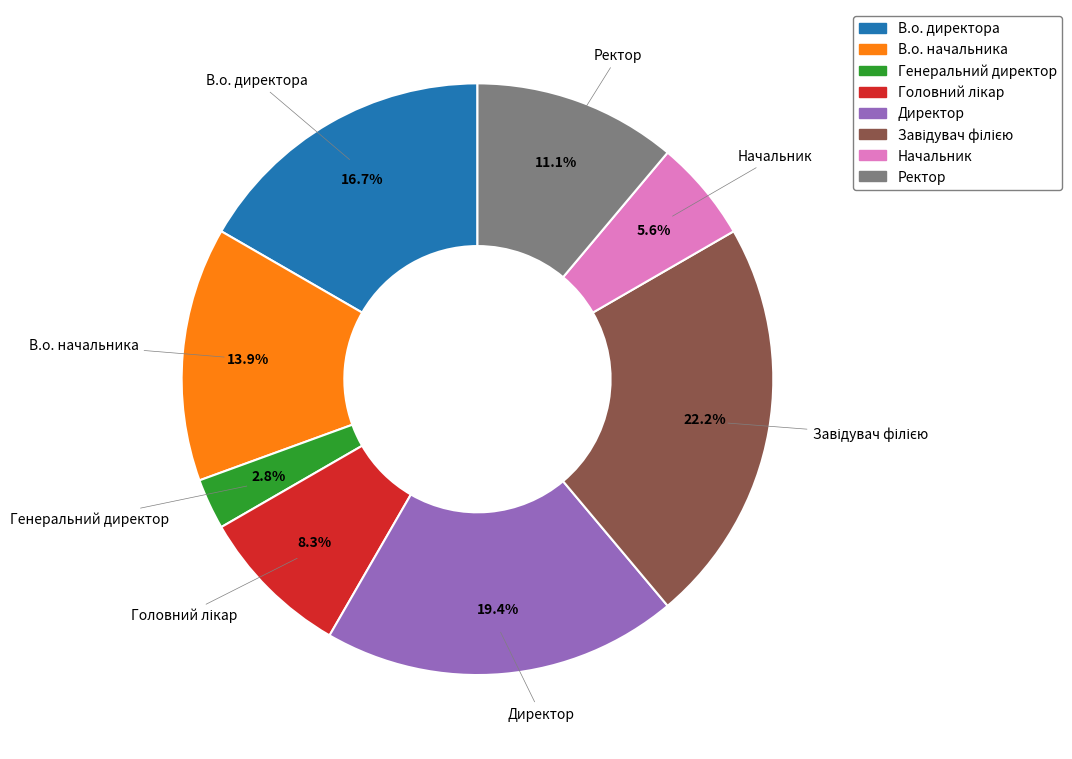

Is the sum of В.о. начальника and Директор greater than half?

No